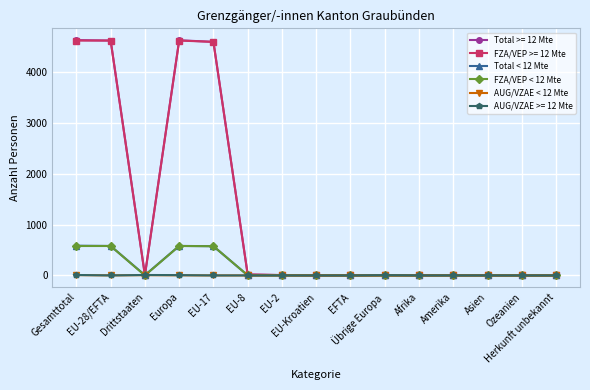

What is the maximum value shown in the chart?

4631